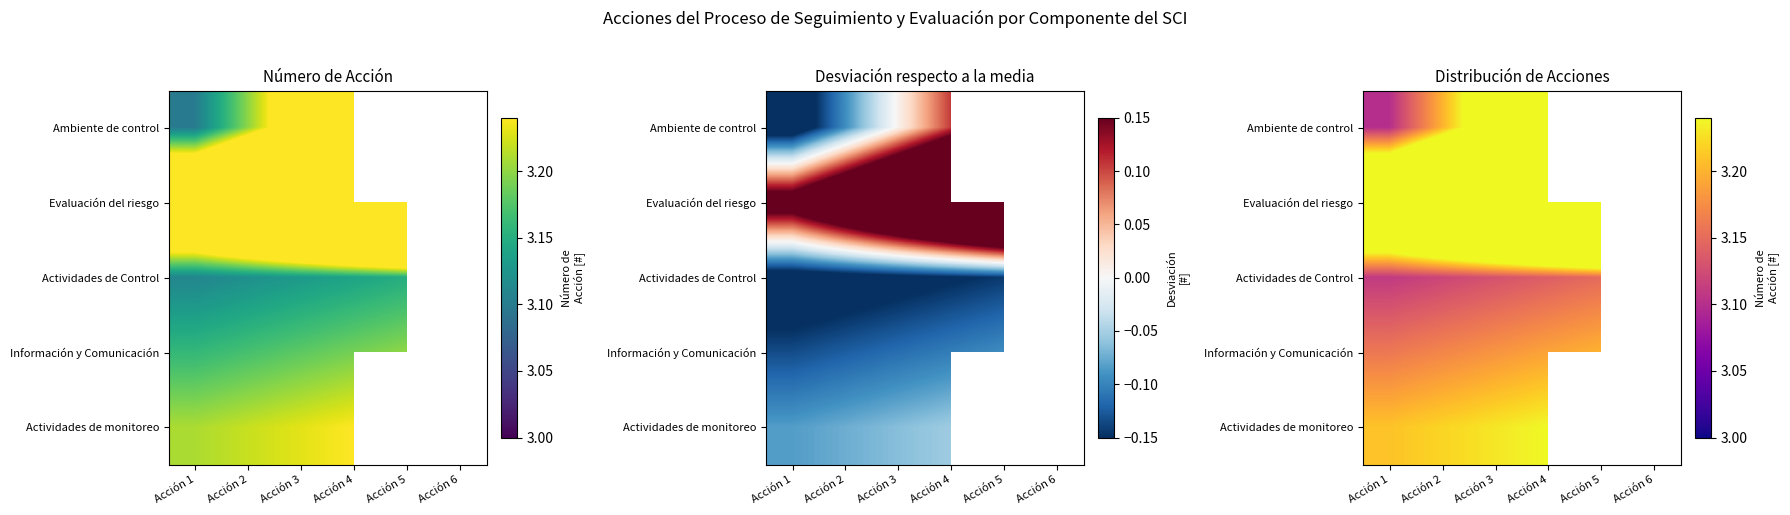

At which category is the sum across all series the highest?

Acción 4